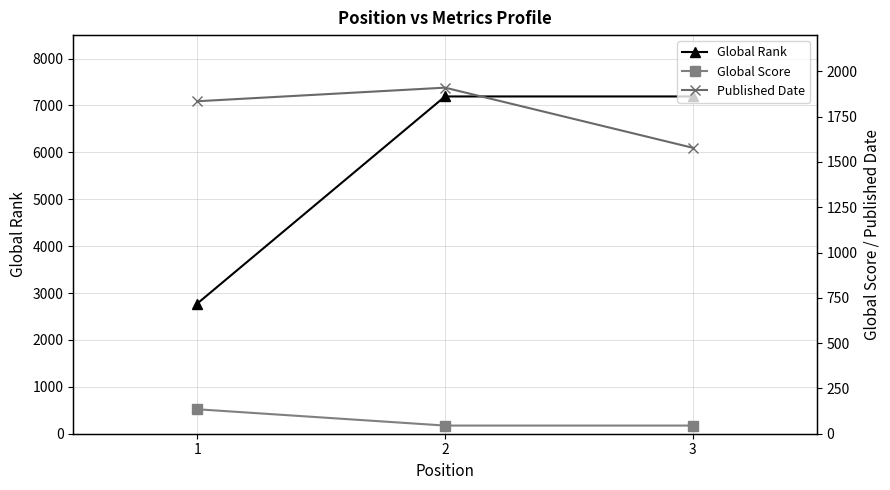

The Global Score series shows 45 at 2. True or false?

True